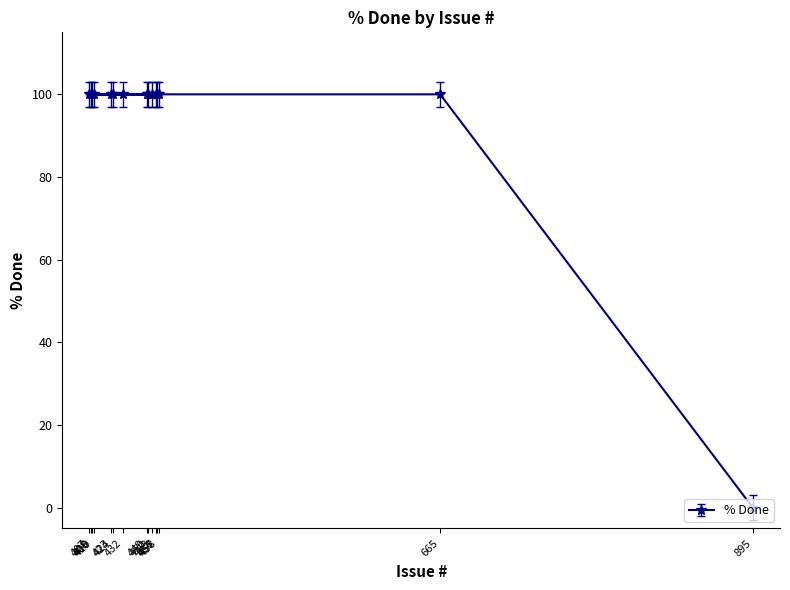

Rank the categories by value from highest to lowest.

665, 458, 453, 450, 432, 410, 408, 457, 456, 449, 424, 423, 409, 407, 895